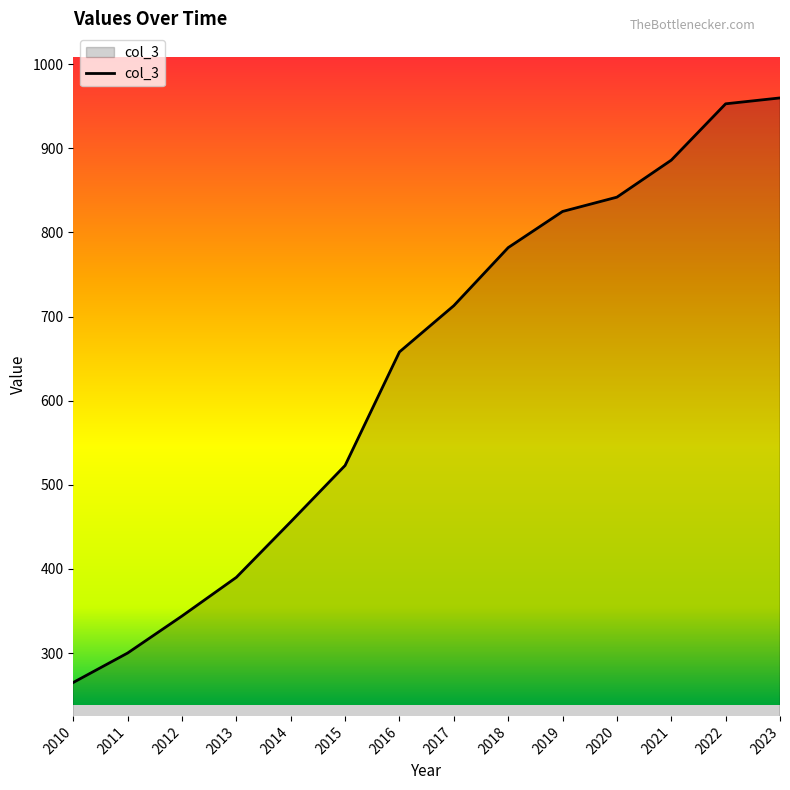

Which category has the lowest value across all series?

2010